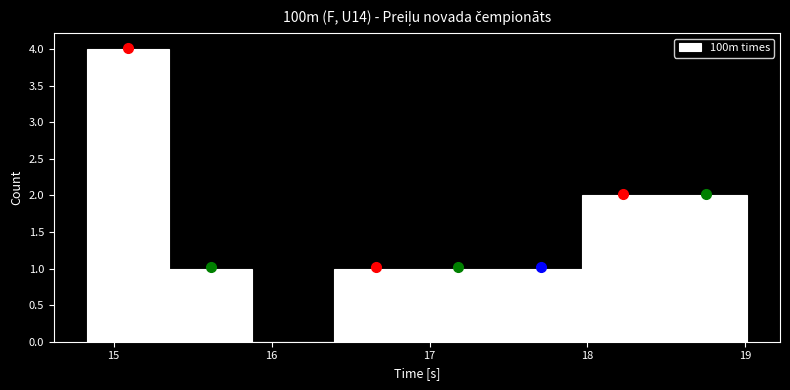

Reading left to right, list every bar in this chart as the range it spans on the x-axis followed by its height. Neither the bar edges nor the heights are printed on the chart, so give them approximately, as read against the axes.

14.8 to 15.4: 4
15.4 to 15.9: 1
15.9 to 16.4: 0
16.4 to 16.9: 1
16.9 to 17.4: 1
17.4 to 18.0: 1
18.0 to 18.5: 2
18.5 to 19.0: 2